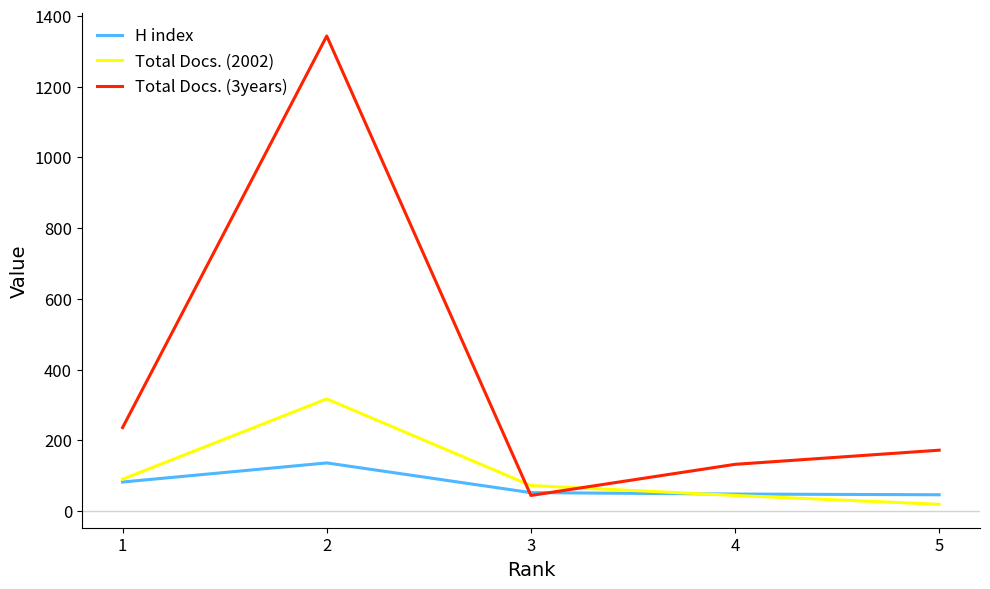

What is the total value across all series at 4?

224